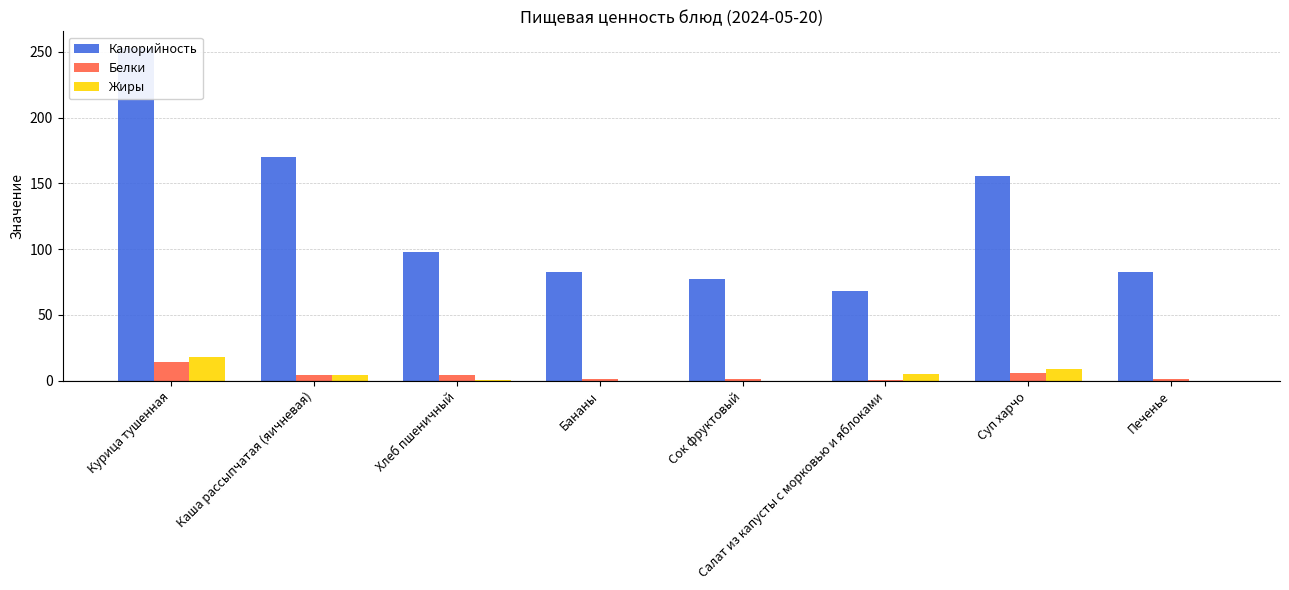

Which category has the lowest value across all series?

Сок фруктовый